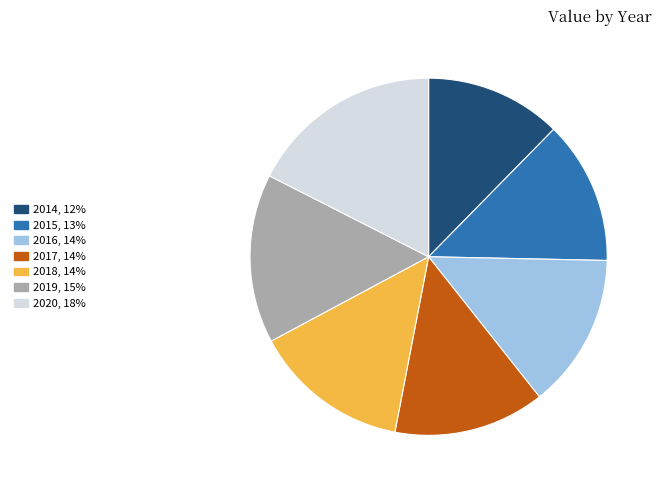

Between 2017 and 2019, which is larger?

2019